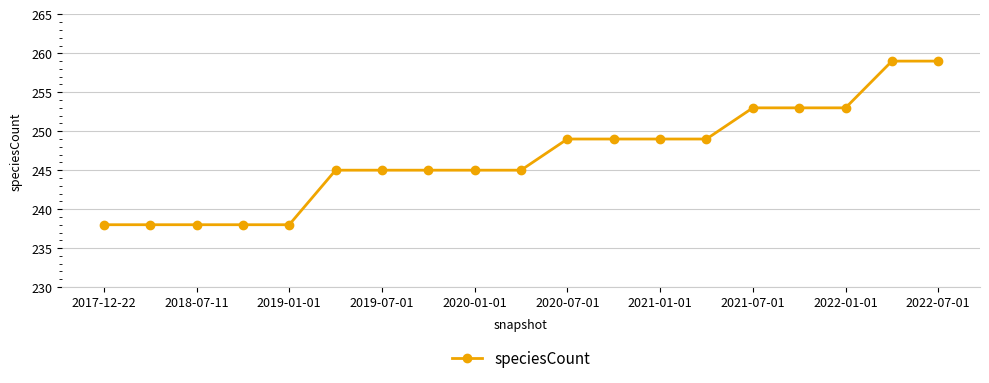

What is the value of the 7th point from the left?

245